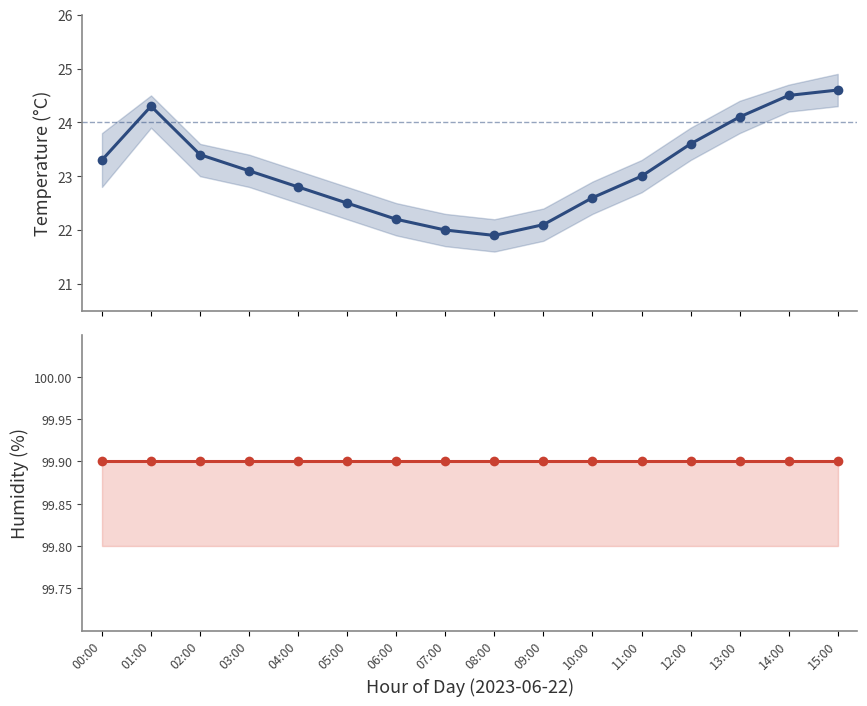

What is the spread (max minus min) of values at 15:00?

75.3